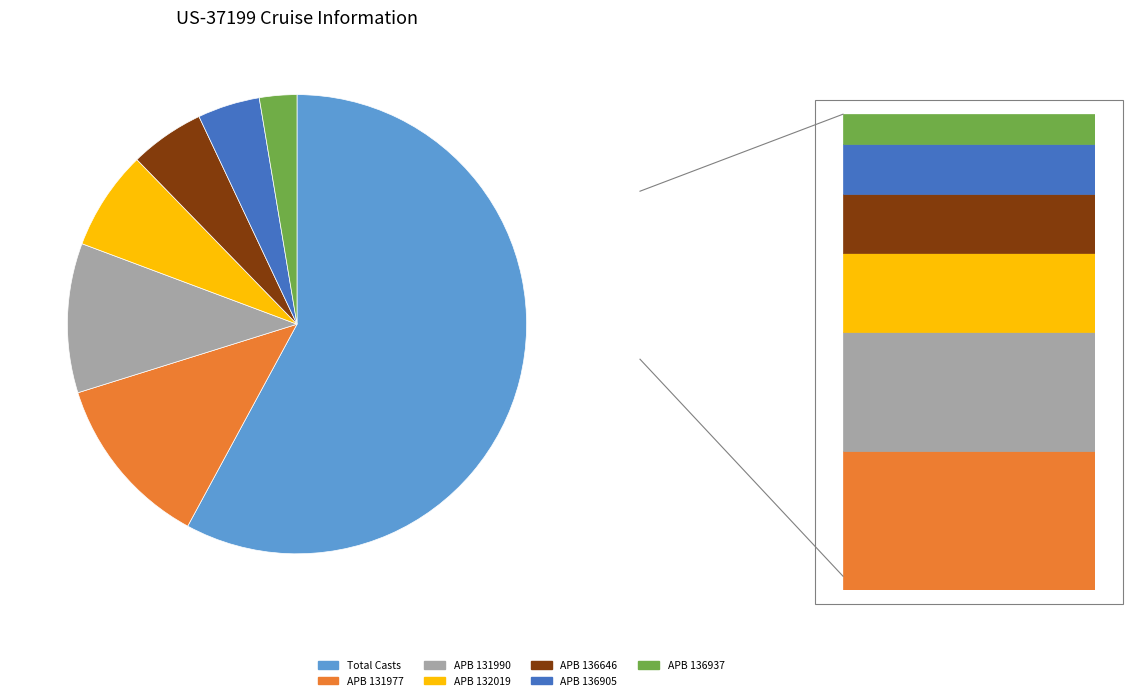

How many slices are in this pie chart?

7